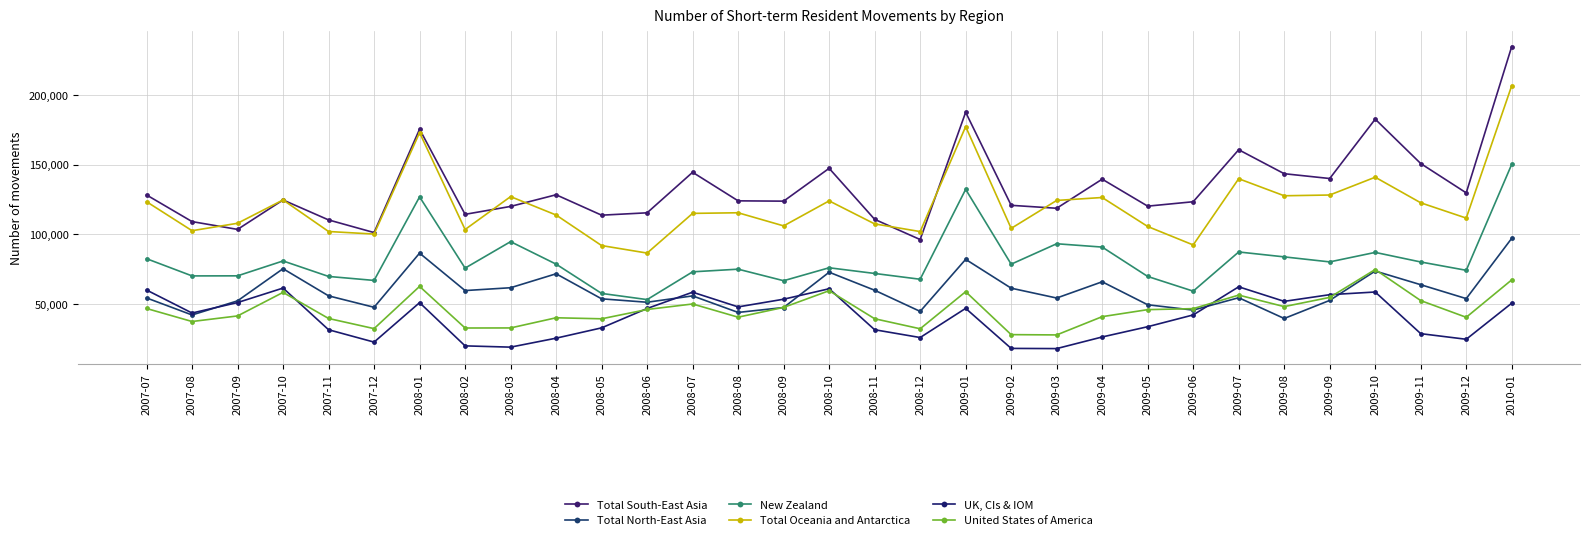

Reading right to left, list all the values displayed in this chart.

Total South-East Asia: 2010-01=234750	2009-12=129790	2009-11=150820	2009-10=182650	2009-09=140080	2009-08=143530	2009-07=160720	2009-06=123430	2009-05=120270	2009-04=139610	2009-03=118750	2009-02=120860	2009-01=187590	2008-12=96320	2008-11=110800	2008-10=147390	2008-09=123850	2008-08=124070	2008-07=144550	2008-06=115490	2008-05=113790	2008-04=128430	2008-03=120070	2008-02=114400	2008-01=175460	2007-12=101320	2007-11=110390	2007-10=124700	2007-09=103590	2007-08=109190	2007-07=128300
Total North-East Asia: 2010-01=97210	2009-12=53960	2009-11=63930	2009-10=73730	2009-09=52680	2009-08=39710	2009-07=54600	2009-06=45720	2009-05=49550	2009-04=66030	2009-03=54380	2009-02=61440	2009-01=82110	2008-12=44790	2008-11=59960	2008-10=72890	2008-09=47570	2008-08=44050	2008-07=55920	2008-06=51350	2008-05=53810	2008-04=71770	2008-03=61760	2008-02=59730	2008-01=86570	2007-12=47740	2007-11=55940	2007-10=75410	2007-09=52360	2007-08=42230	2007-07=54450
New Zealand: 2010-01=150300	2009-12=74260	2009-11=80230	2009-10=87100	2009-09=80290	2009-08=83890	2009-07=87410	2009-06=59310	2009-05=69850	2009-04=90910	2009-03=93300	2009-02=78650	2009-01=132300	2008-12=67840	2008-11=72000	2008-10=76080	2008-09=66790	2008-08=75070	2008-07=73170	2008-06=53250	2008-05=57680	2008-04=78680	2008-03=94810	2008-02=75830	2008-01=126920	2007-12=67000	2007-11=69860	2007-10=80970	2007-09=70290	2007-08=70240	2007-07=82590
Total Oceania and Antarctica: 2010-01=206680	2009-12=111700	2009-11=122670	2009-10=141020	2009-09=128250	2009-08=127710	2009-07=139930	2009-06=92440	2009-05=105680	2009-04=126470	2009-03=124360	2009-02=104320	2009-01=177320	2008-12=102030	2008-11=107540	2008-10=124050	2008-09=106110	2008-08=115520	2008-07=115080	2008-06=86610	2008-05=92000	2008-04=113910	2008-03=127110	2008-02=103500	2008-01=172980	2007-12=100250	2007-11=102080	2007-10=124720	2007-09=107990	2007-08=102660	2007-07=123470
UK, CIs & IOM: 2010-01=50690	2009-12=24800	2009-11=28830	2009-10=58700	2009-09=56780	2009-08=51990	2009-07=62430	2009-06=42260	2009-05=33810	2009-04=26450	2009-03=18120	2009-02=18250	2009-01=46970	2008-12=26050	2008-11=31640	2008-10=61030	2008-09=53530	2008-08=48020	2008-07=58560	2008-06=46880	2008-05=32990	2008-04=25590	2008-03=19160	2008-02=20070	2008-01=51060	2007-12=22770	2007-11=31640	2007-10=61520	2007-09=51130	2007-08=43620	2007-07=60130
United States of America: 2010-01=67410	2009-12=40560	2009-11=52540	2009-10=74820	2009-09=54830	2009-08=48230	2009-07=56480	2009-06=46770	2009-05=46050	2009-04=41020	2009-03=27920	2009-02=28130	2009-01=58920	2008-12=32330	2008-11=39530	2008-10=59630	2008-09=47660	2008-08=40640	2008-07=50110	2008-06=46160	2008-05=39490	2008-04=40220	2008-03=32930	2008-02=32880	2008-01=62720	2007-12=32440	2007-11=39720	2007-10=58420	2007-09=41540	2007-08=37540	2007-07=46880